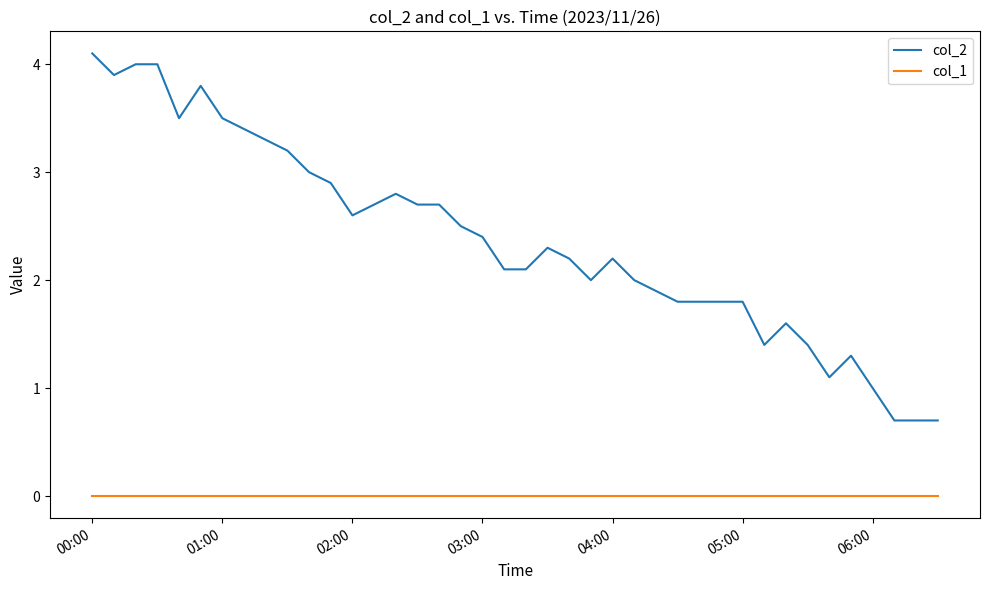

Which series has the largest total across all categories?

col_2